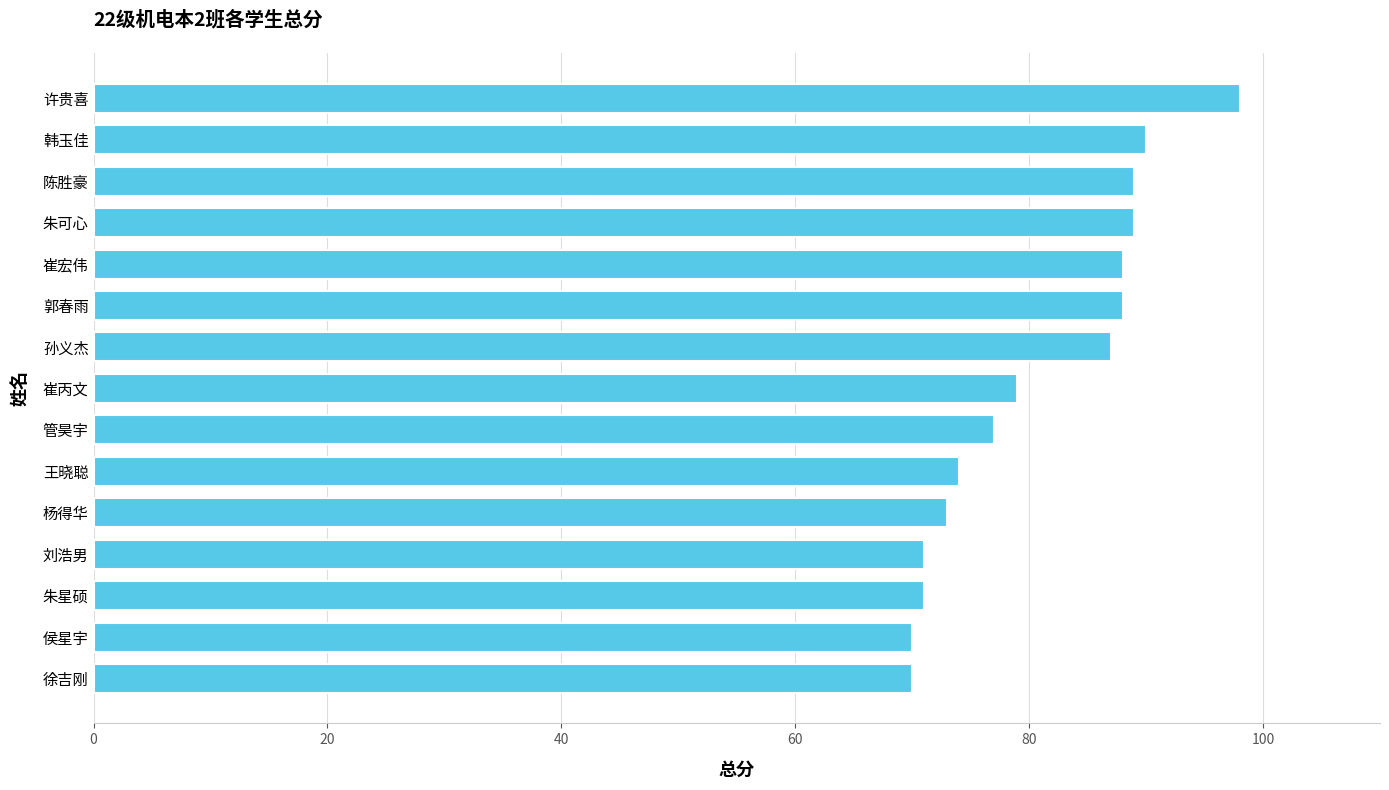

Reading bottom to top, list all the values displayed in this chart.

徐吉刚=70	侯星宇=70	朱星硕=71	刘浩男=71	杨得华=73	王晓聪=74	管昊宇=77	崔丙文=79	孙义杰=87	郭春雨=88	崔宏伟=88	朱可心=89	陈胜豪=89	韩玉佳=90	许贵喜=98